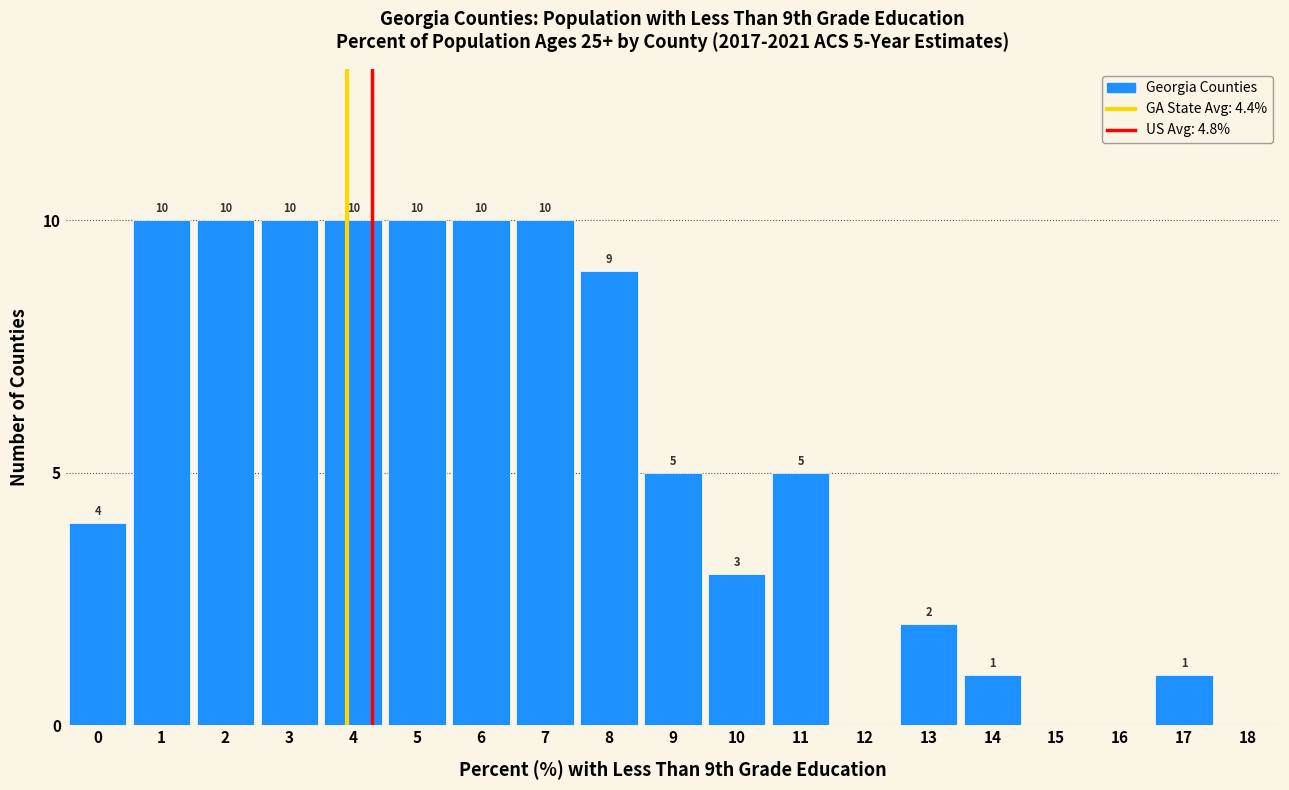

Reading left to right, transcribe all the data shown in this chart.

0=4	1=10	2=10	3=10	4=10	5=10	6=10	7=10	8=9	9=5	10=3	11=5	12=0	13=2	14=1	15=0	16=0	17=1	18=0